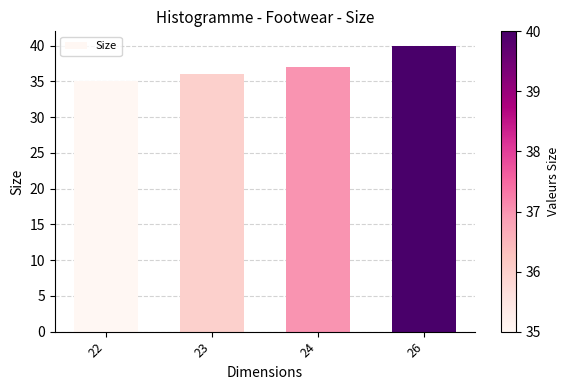

What is the difference between the values at 26 and 22?

5